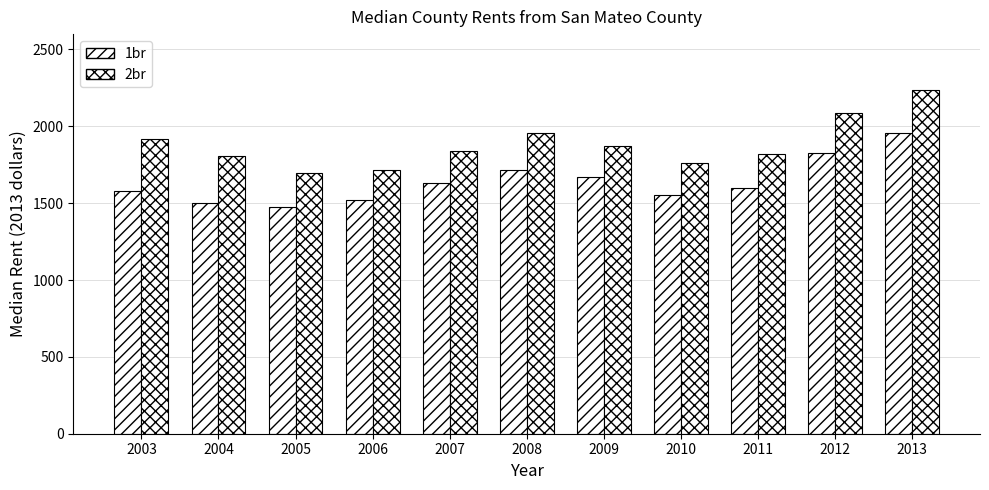

Reading left to right, transcribe all the data shown in this chart.

1br: 1580.0	1503.1	1472.0	1522.6	1628.5	1715.0	1671.8	1554.7	1599.6	1824.1	1954.0
2br: 1916.5	1805.6	1698.1	1713.5	1840.2	1957.0	1870.6	1760.2	1818.0	2086.7	2234.0